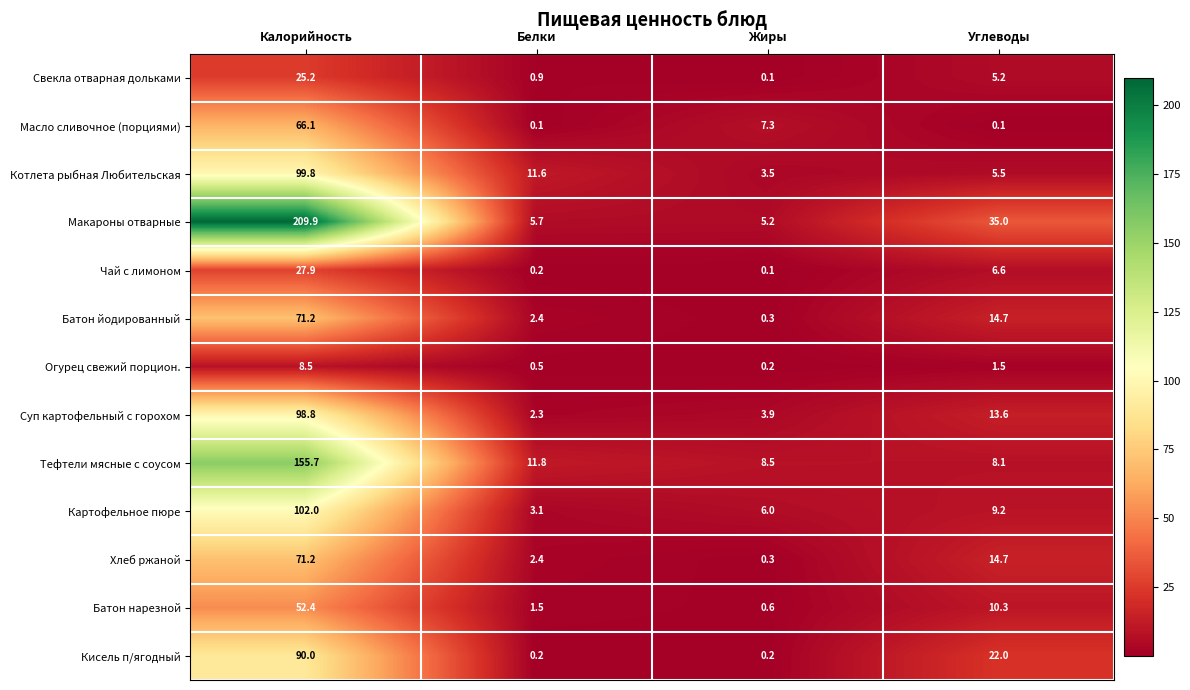

Rank the categories by Чай с лимоном value from highest to lowest.

Калорийность, Углеводы, Белки, Жиры